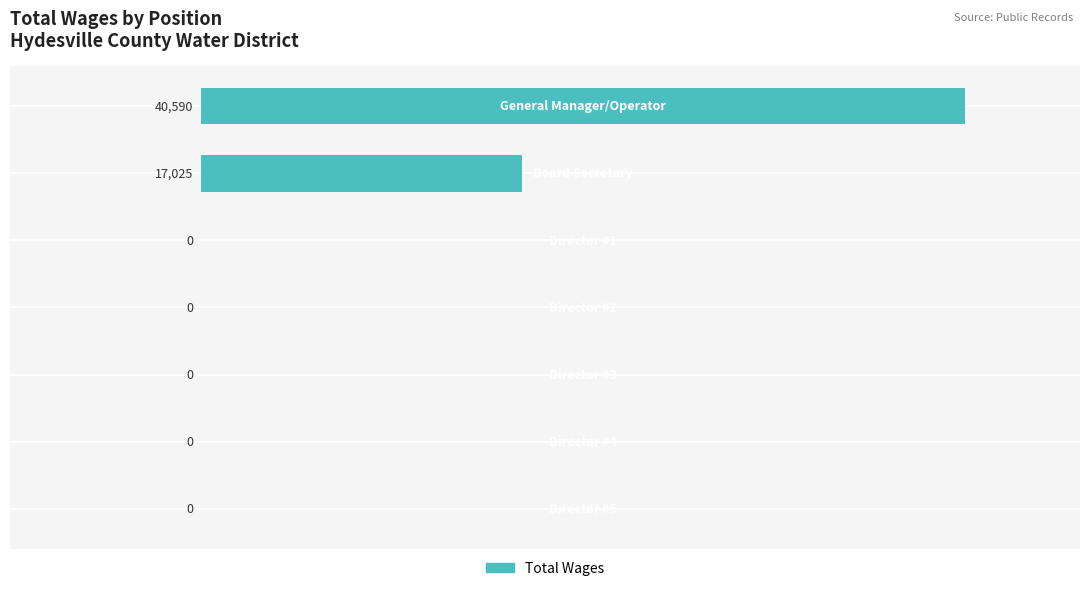

What is the sum of all values?

57615